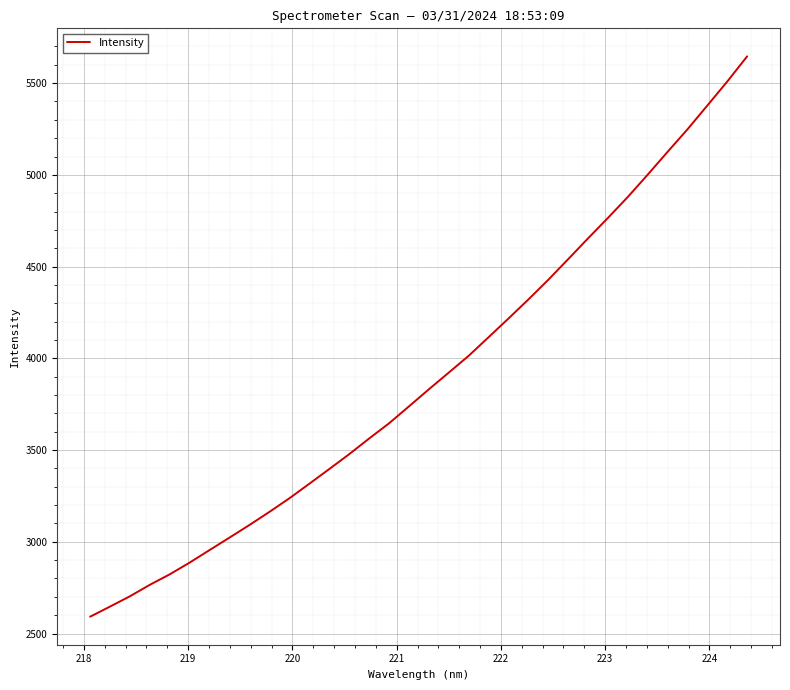

What is the difference between the maximum and minimum values?

3054.3